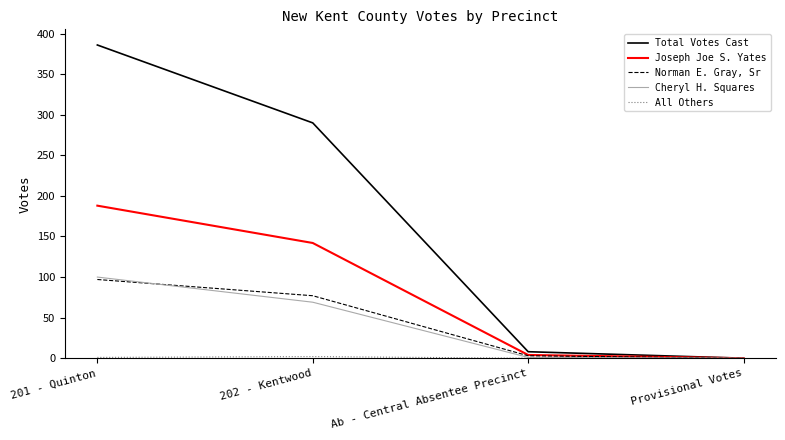

What position from the right is Provisional Votes?

1